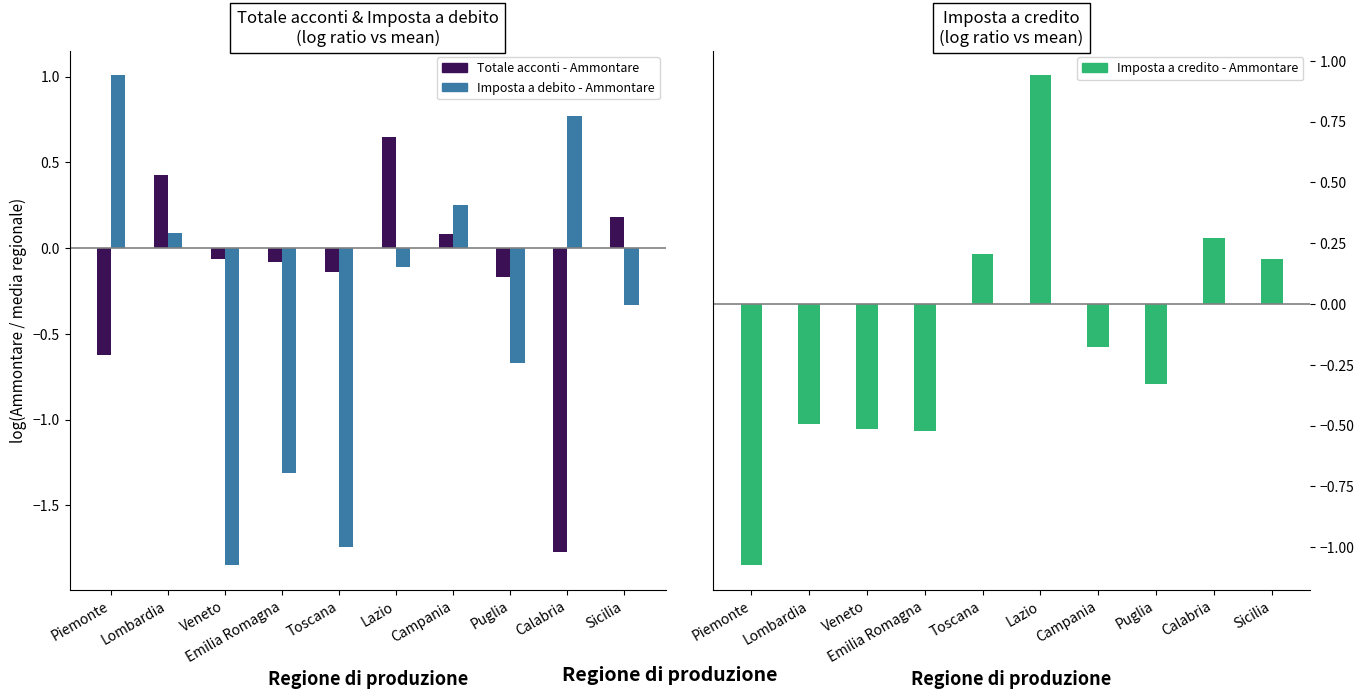

What is the total value across all series at Campania?

0.2